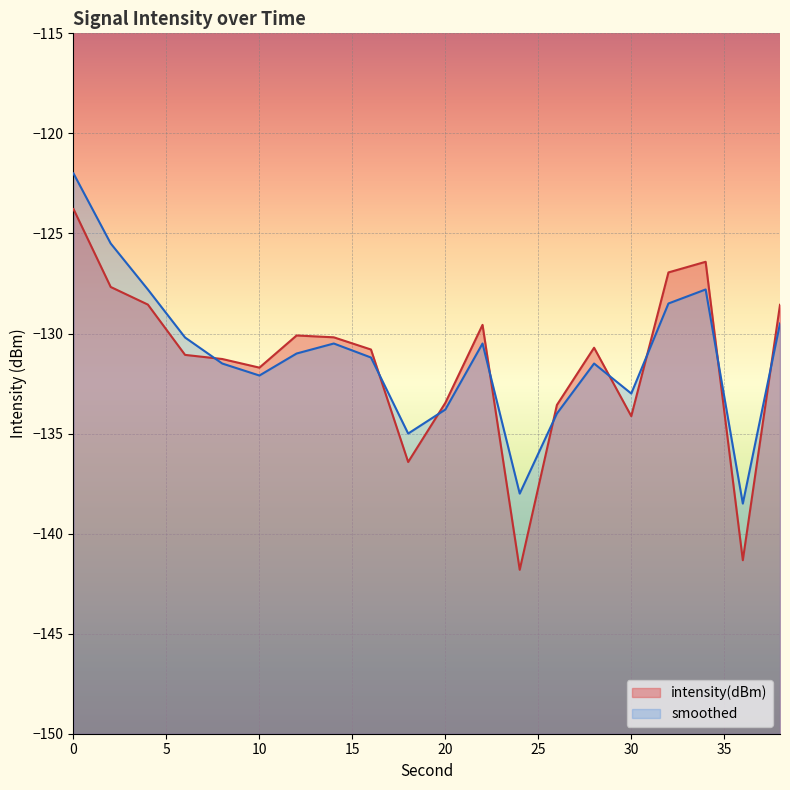

Read the intensity(dBm) value at 0.

-123.8